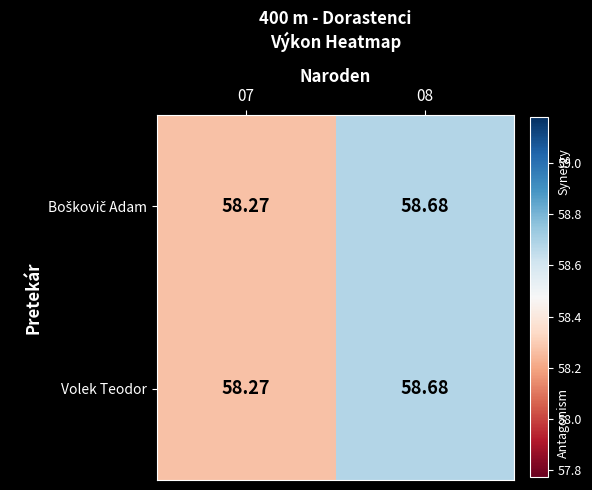

How many distinct data groups are displayed?

2